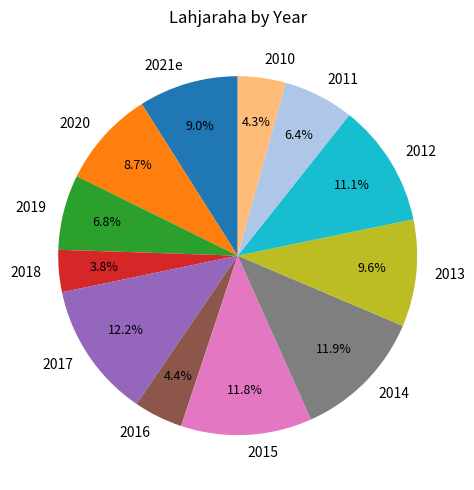

Is it true that 2011 is 6% of the pie?

True